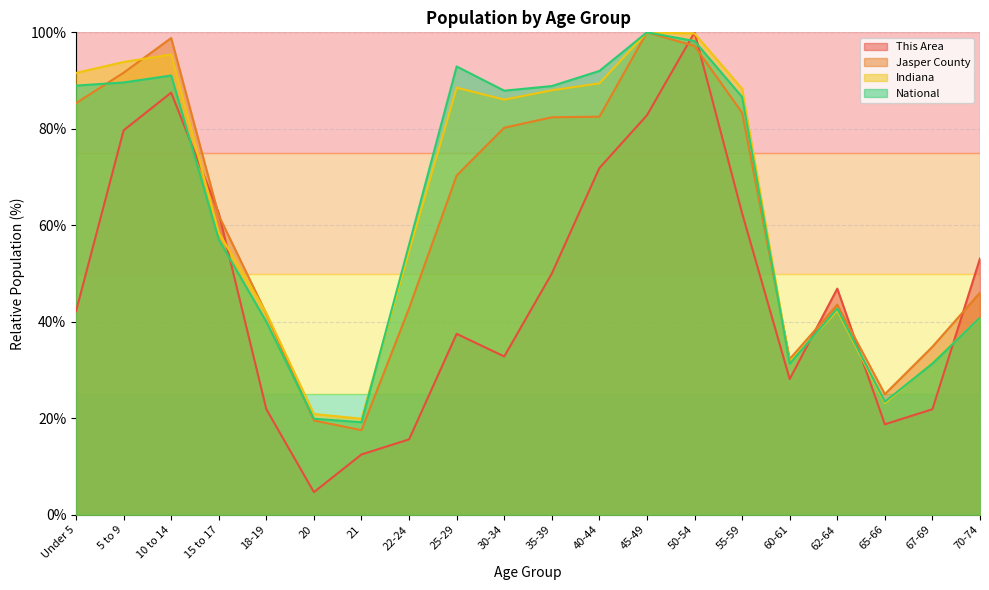

True or false: Jasper County has more than 0 interior local peaks.

True